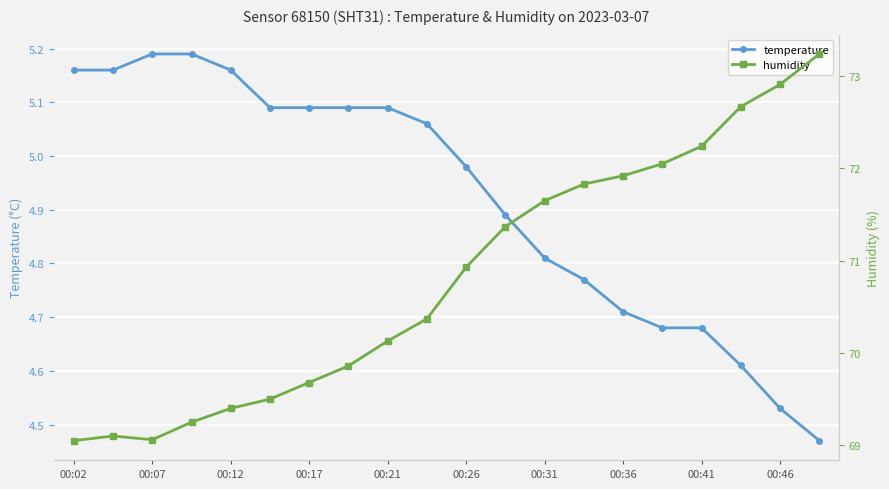

The temperature series shows 4.9 at 11. True or false?

True